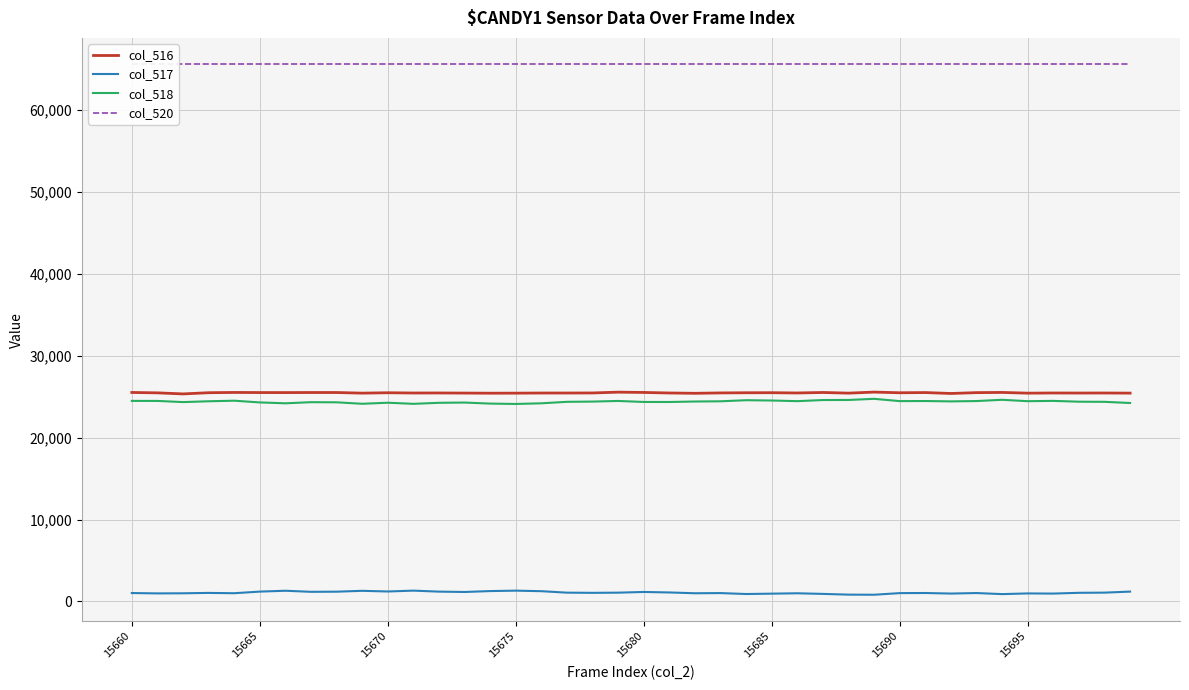

True or false: col_518 and col_517 intersect in this chart.

False